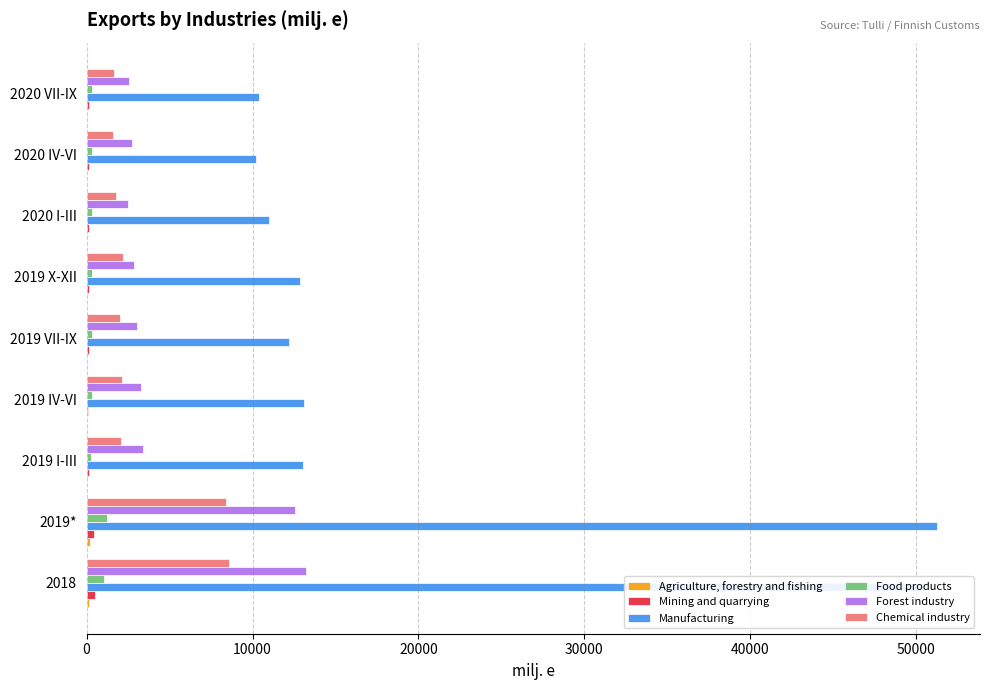

True or false: Manufacturing has a value of 4899.3 at 2020 I-III.

False